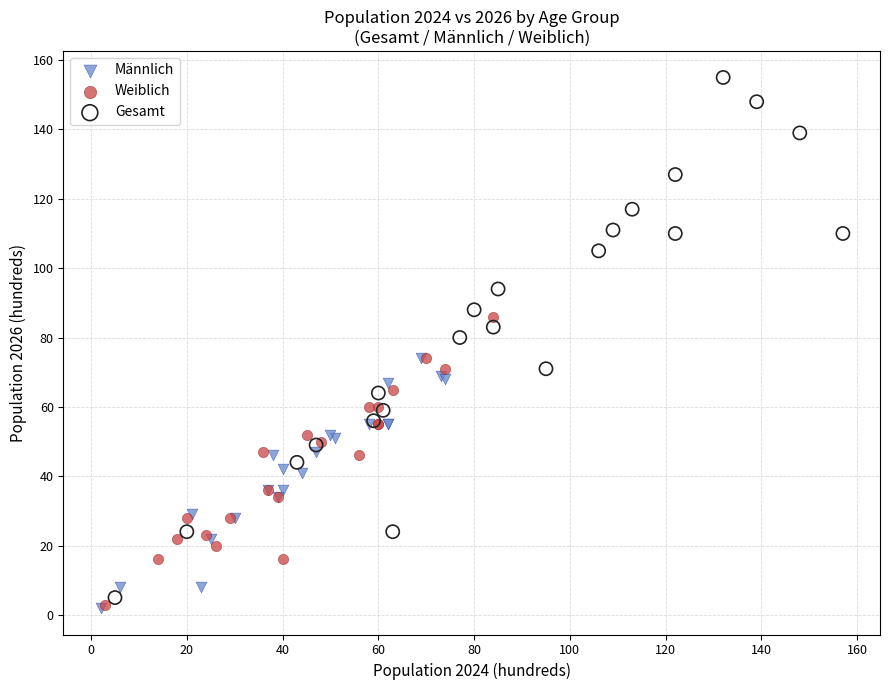

Which series reaches the maximum Y coordinate?

Gesamt